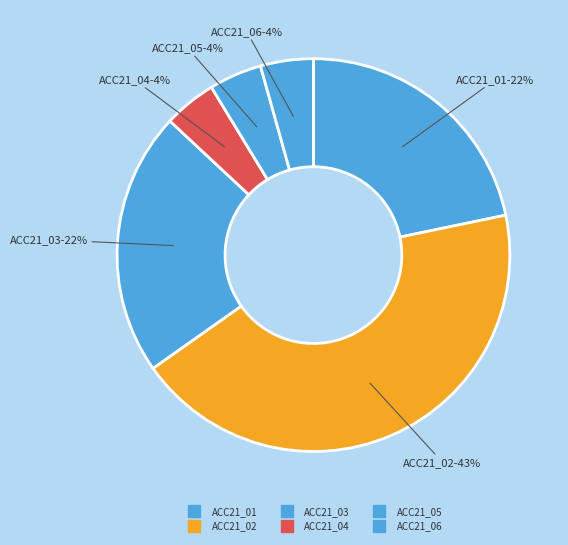

Count the number of slices in the pie.

6